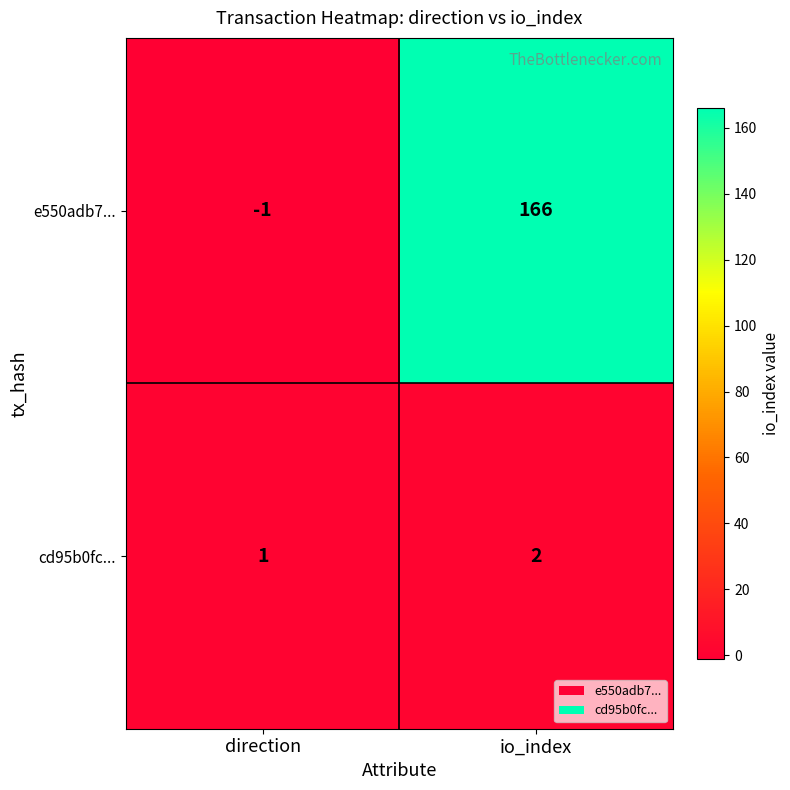

List the series in order of their peak value, lowest first.

cd95b0fc..., e550adb7...